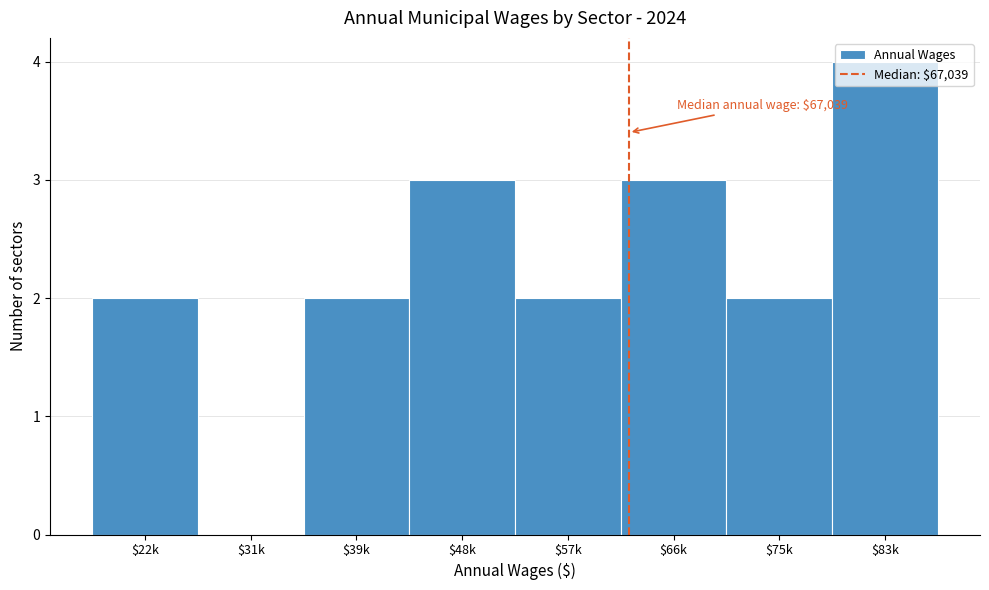

Which label corresponds to the largest value in the chart?

$83k